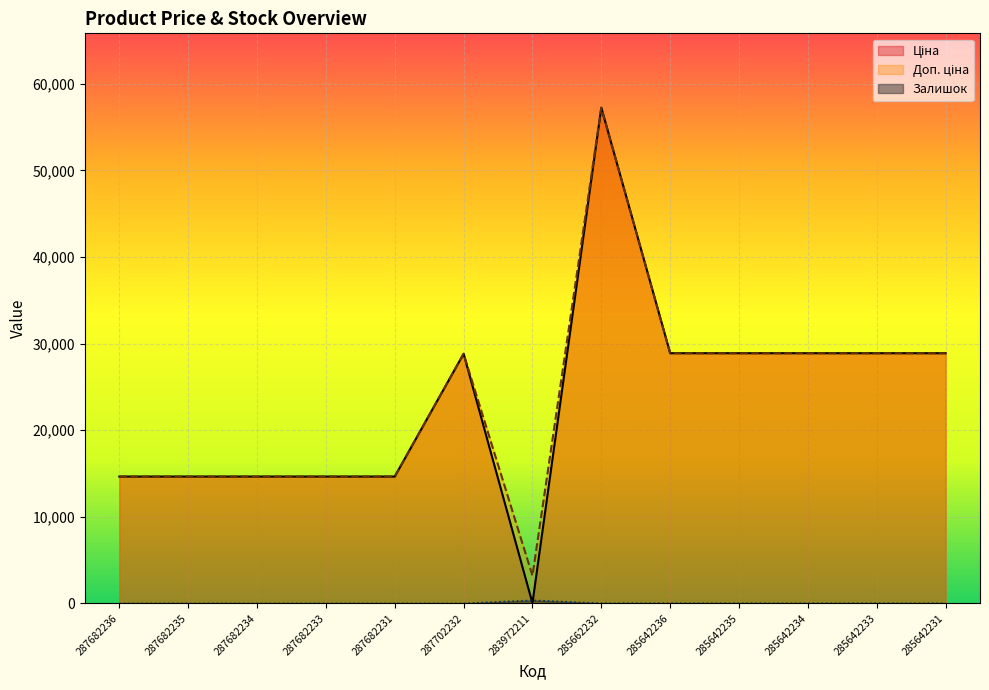

How many categories are shown in the chart?

13